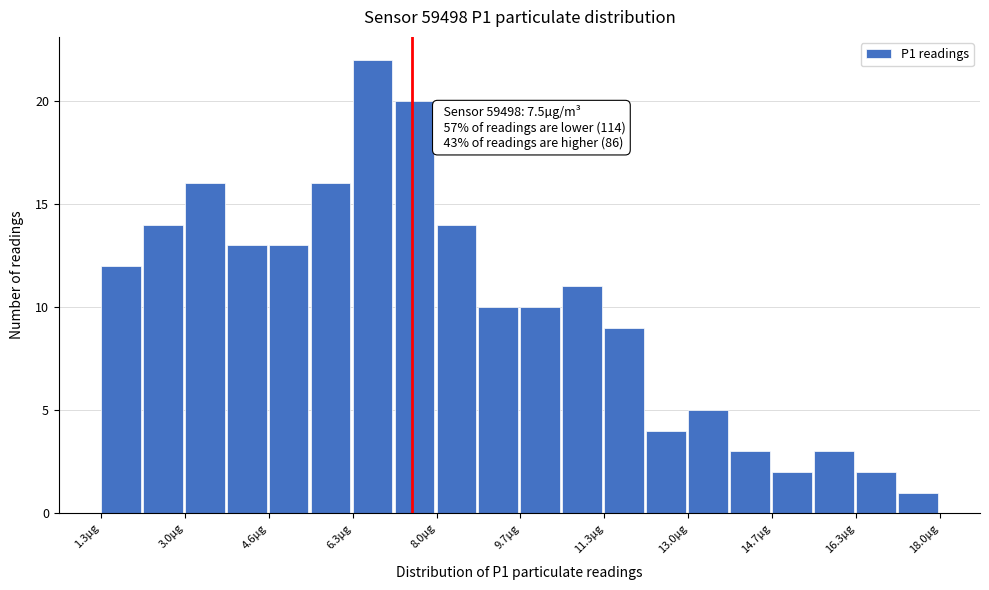

Over which range of the x-axis is the bar tallest?

6.4 to 7.2